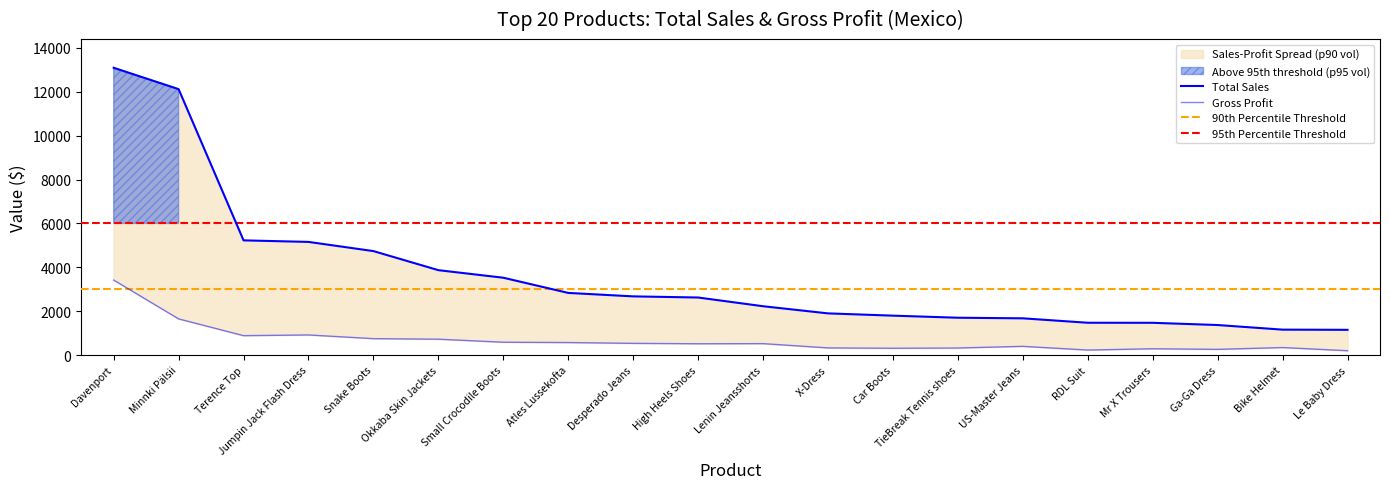

The Total Sales series shows 1359.1 at Snake Boots. True or false?

False